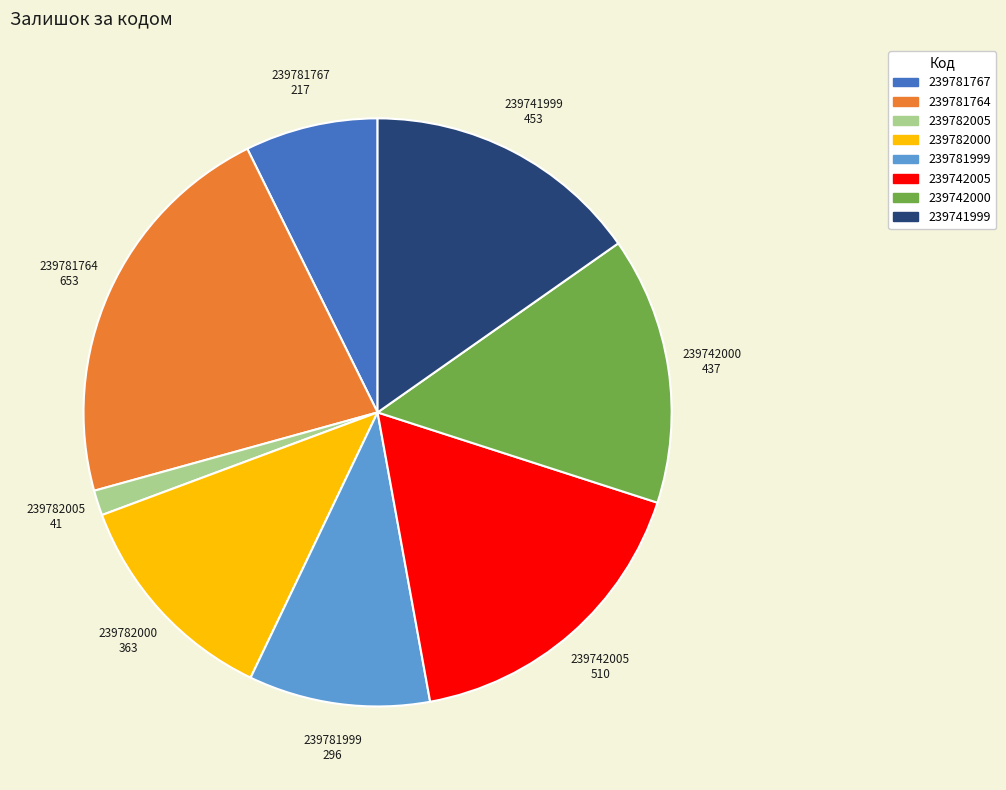

Which slice is the largest?

239781764